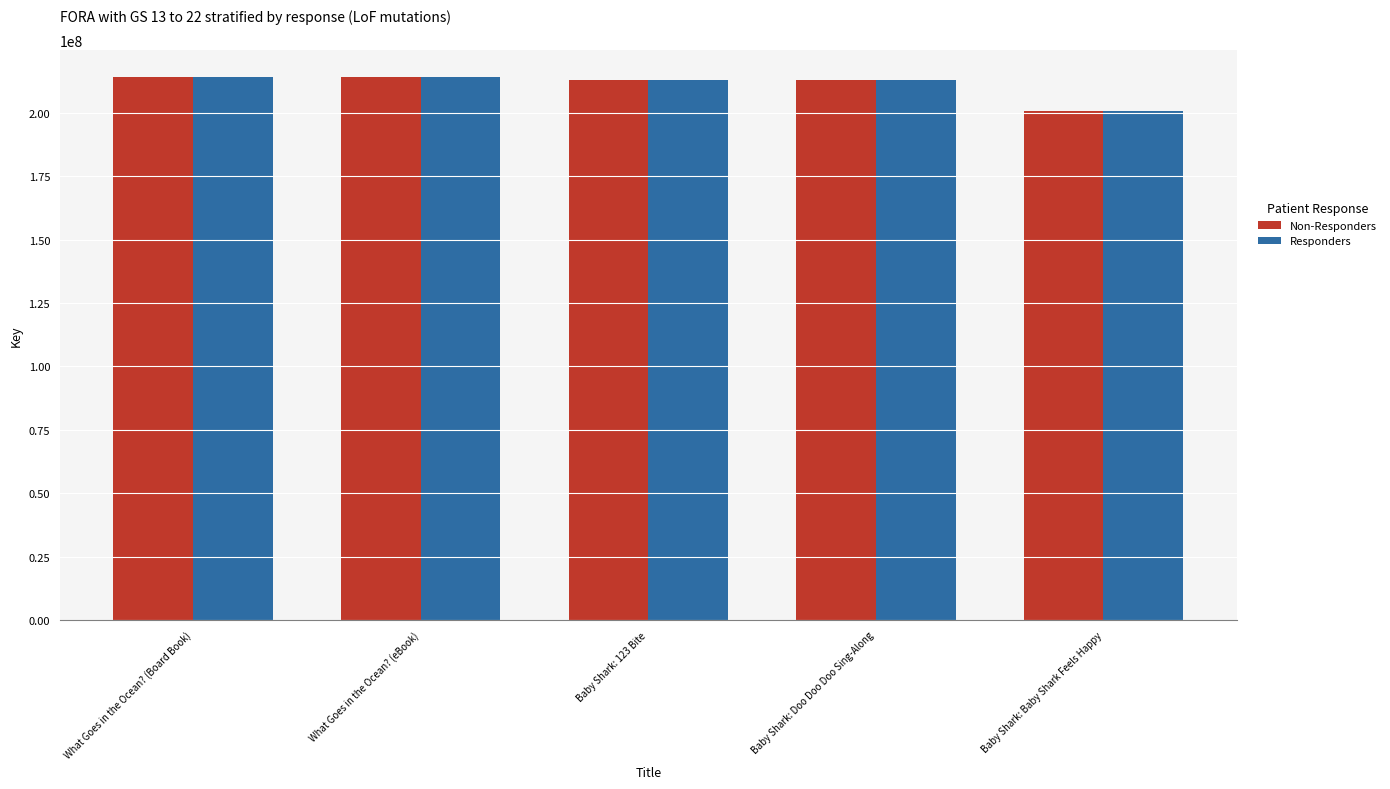

Is it true that Responders equals 213104438 at Baby Shark: Doo Doo Doo Sing-Along?

True